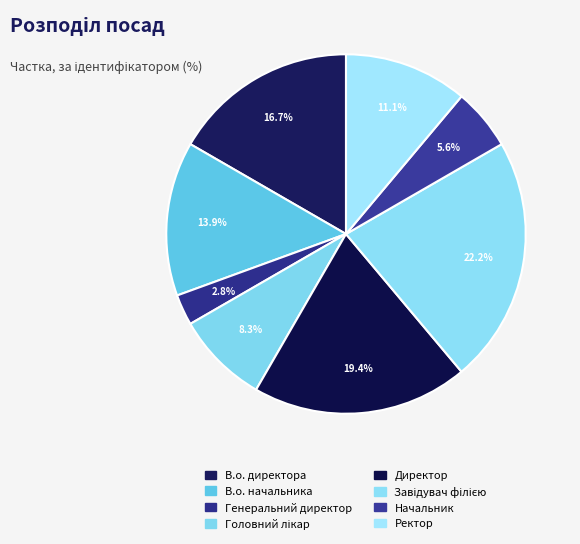

To the nearest percent, what percentage of the pie is Ректор?

11%